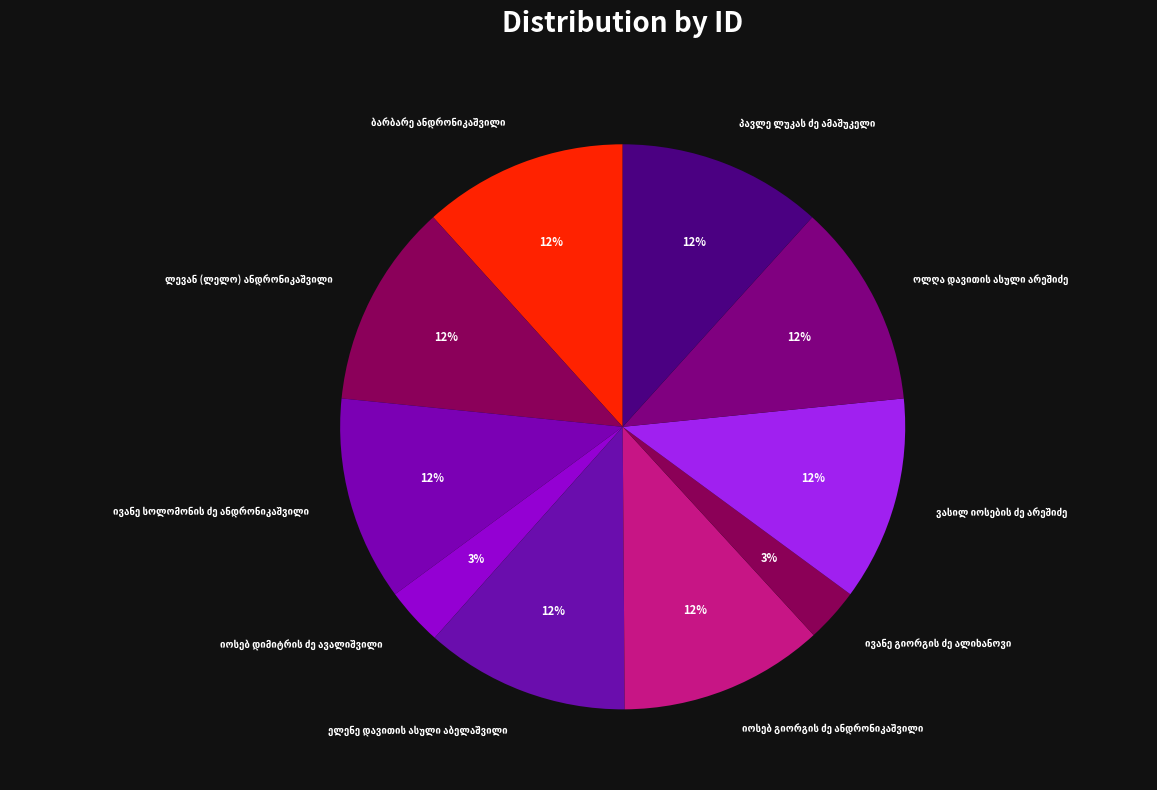

To the nearest percent, what is the difference between the largest and smallest slice percentages?

9%